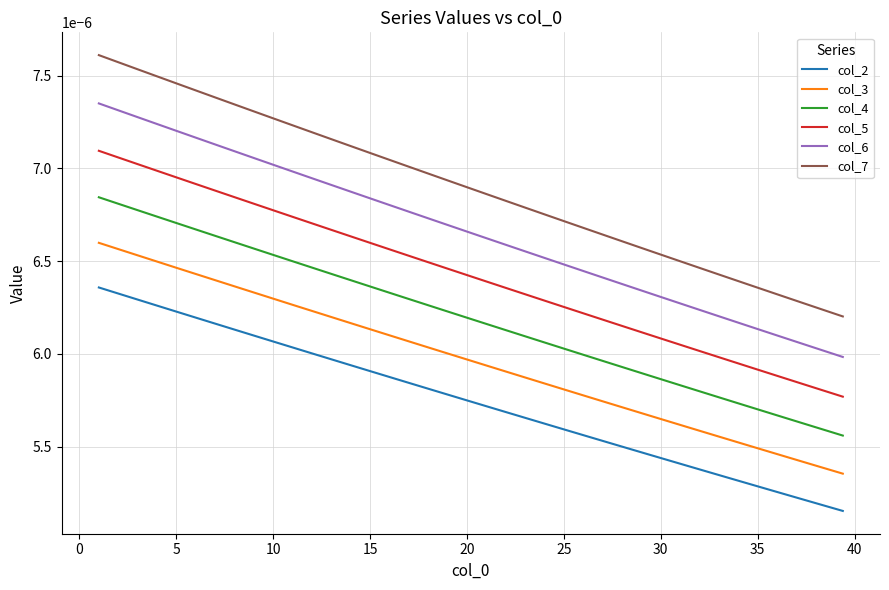

Which series has the largest total across all categories?

col_7